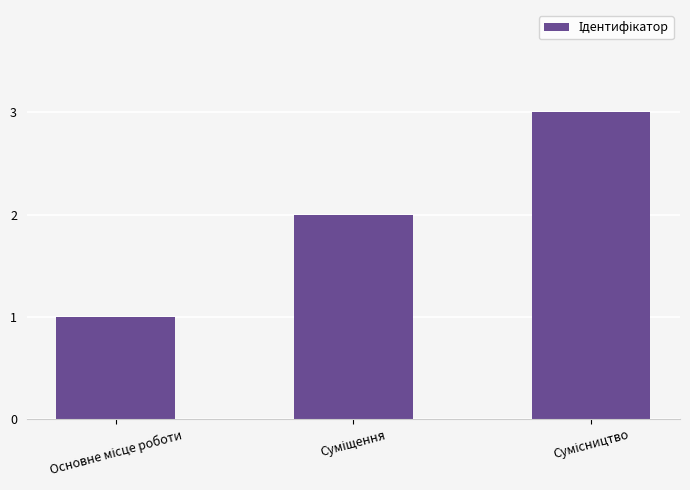

Reading left to right, list all the values displayed in this chart.

1	2	3